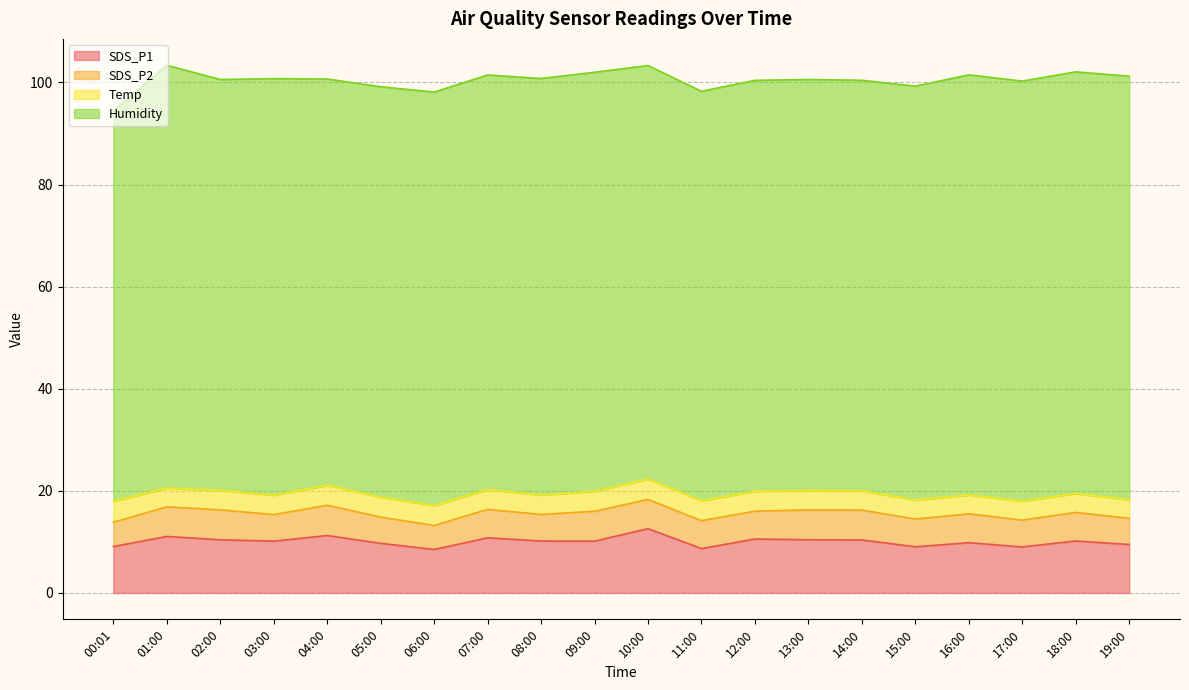

At which label does SDS_P1 reach its minimum?

06:00